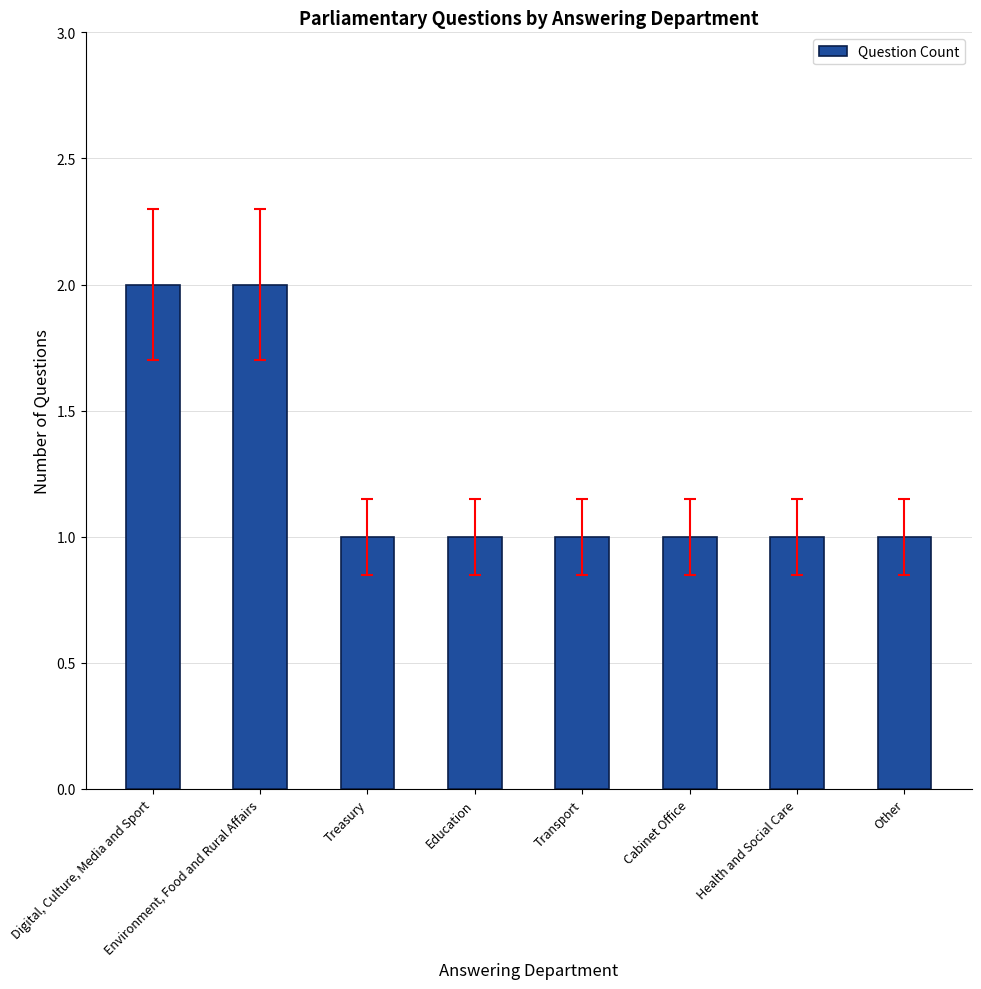

True or false: the data shows 1 at Treasury.

True